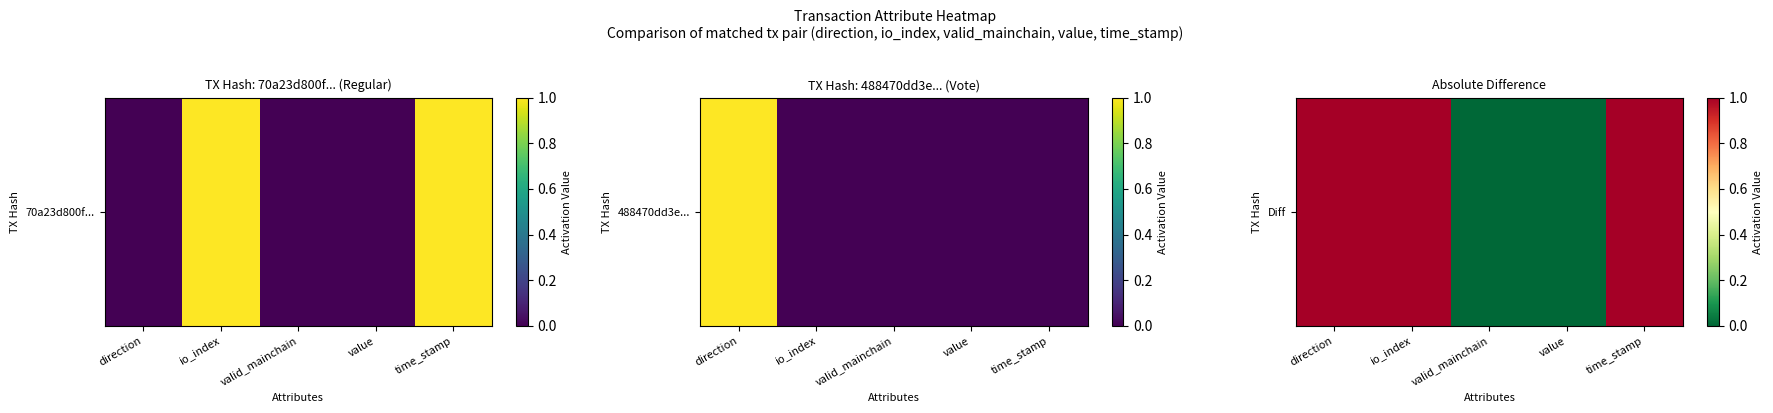

How many data points does each series have?

5